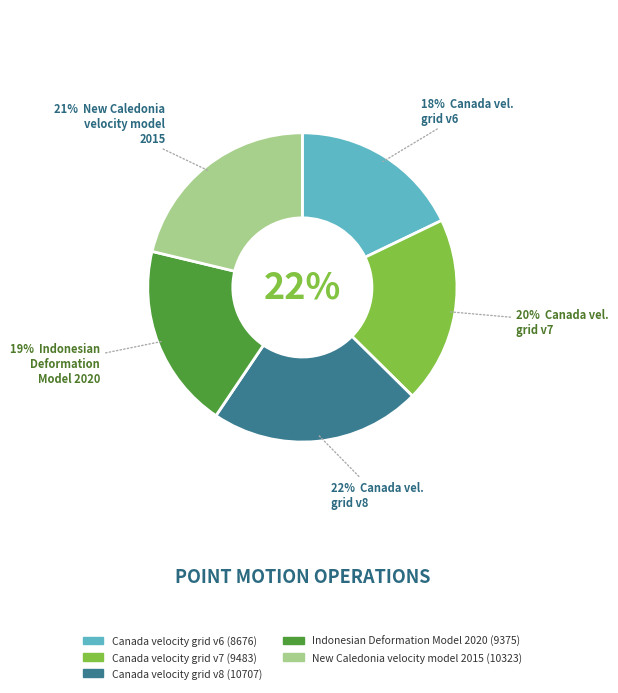

What percentage is the Indonesian Deformation Model 2020 slice, to the nearest percent?

19%